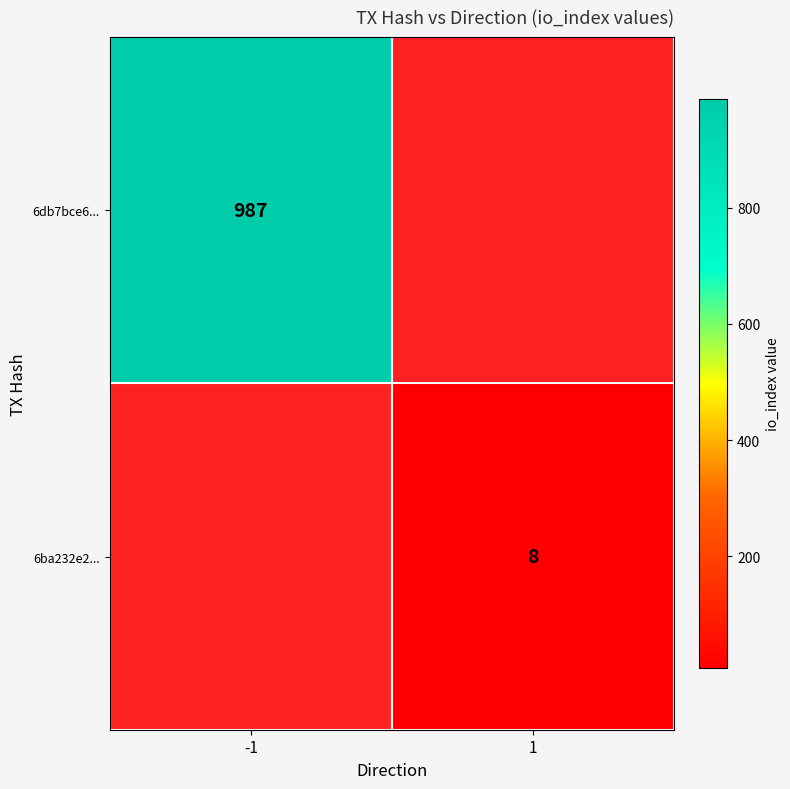

True or false: 6db7bce6... has a value of 987 at -1.

True